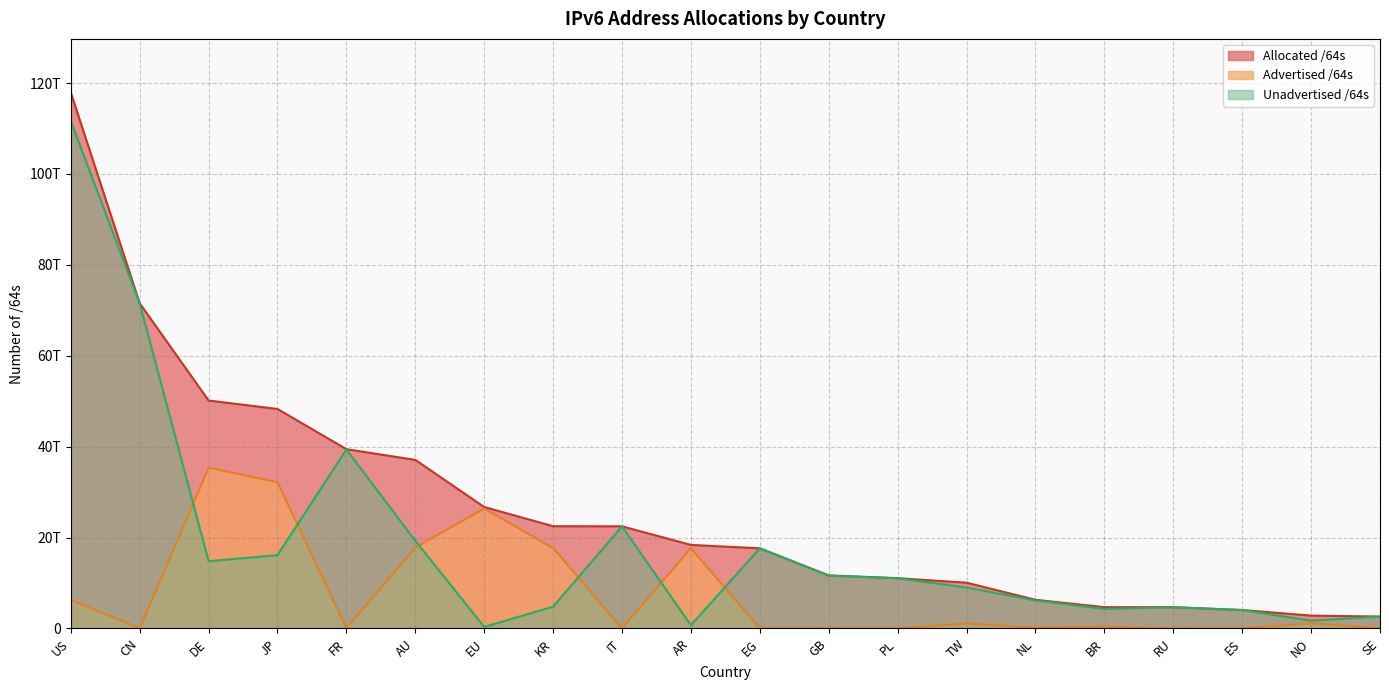

What is the minimum value shown in the chart?

4295032832